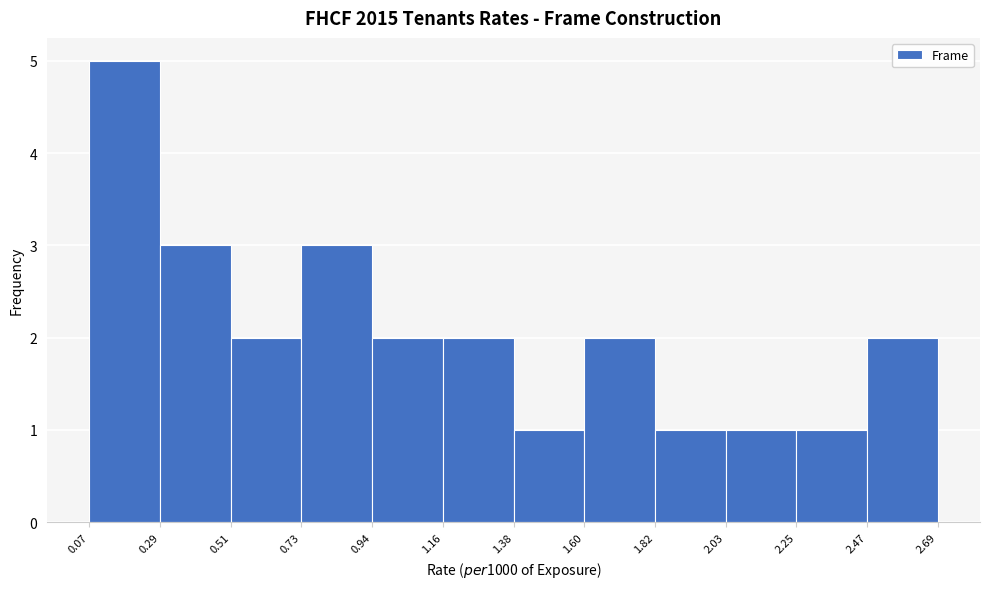

Reading left to right, transcribe this chart: for each bar, give the range it covers on the x-axis and its height. The values are not printed on the chart, so give them approximately, as read against the axis.

0.07 to 0.29: 5
0.29 to 0.51: 3
0.51 to 0.73: 2
0.73 to 0.94: 3
0.94 to 1.16: 2
1.16 to 1.38: 2
1.38 to 1.60: 1
1.60 to 1.82: 2
1.82 to 2.03: 1
2.03 to 2.25: 1
2.25 to 2.47: 1
2.47 to 2.69: 2